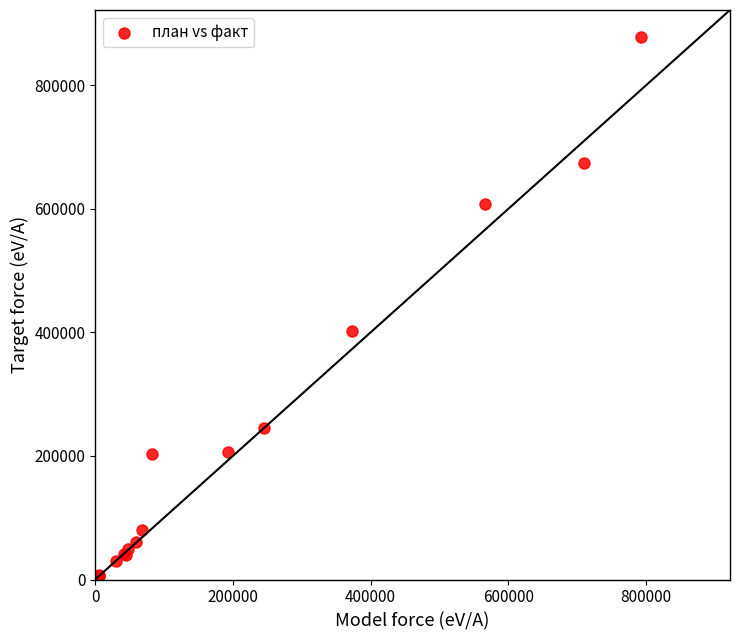

What Y value in the scatter plot is closest to 439073?

401685